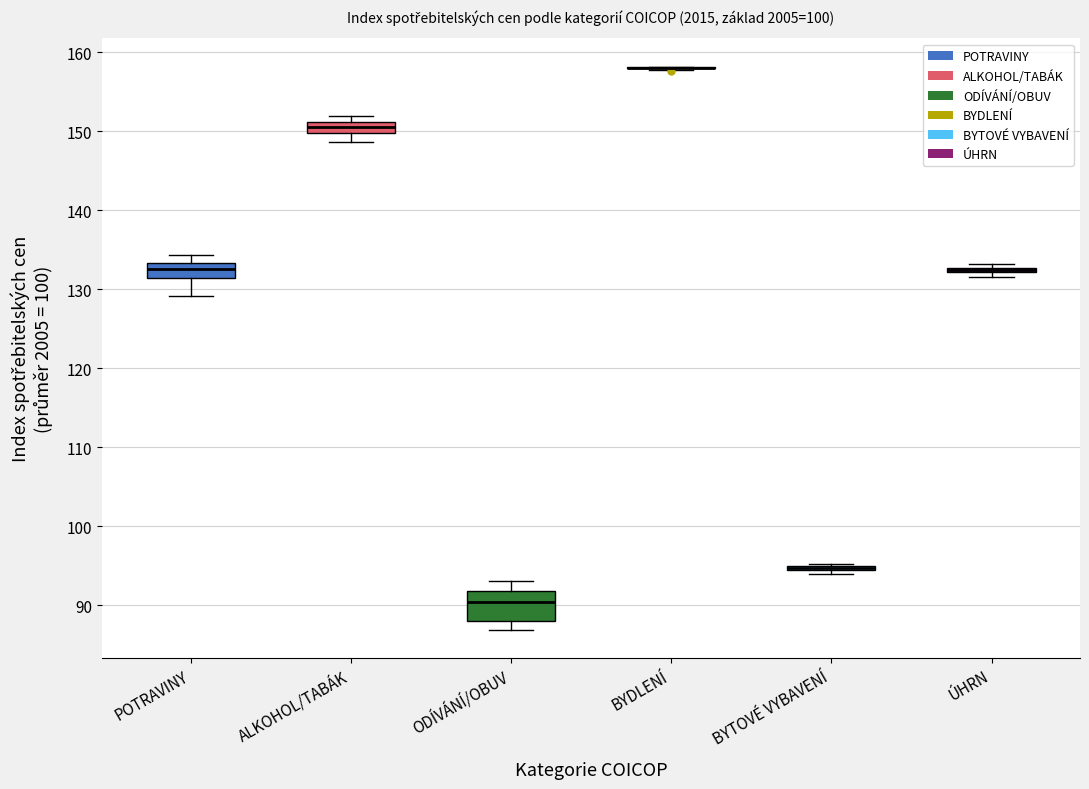

Which box is the tallest, from its lower edge to its upper edge?

ODÍVÁNÍ/OBUV